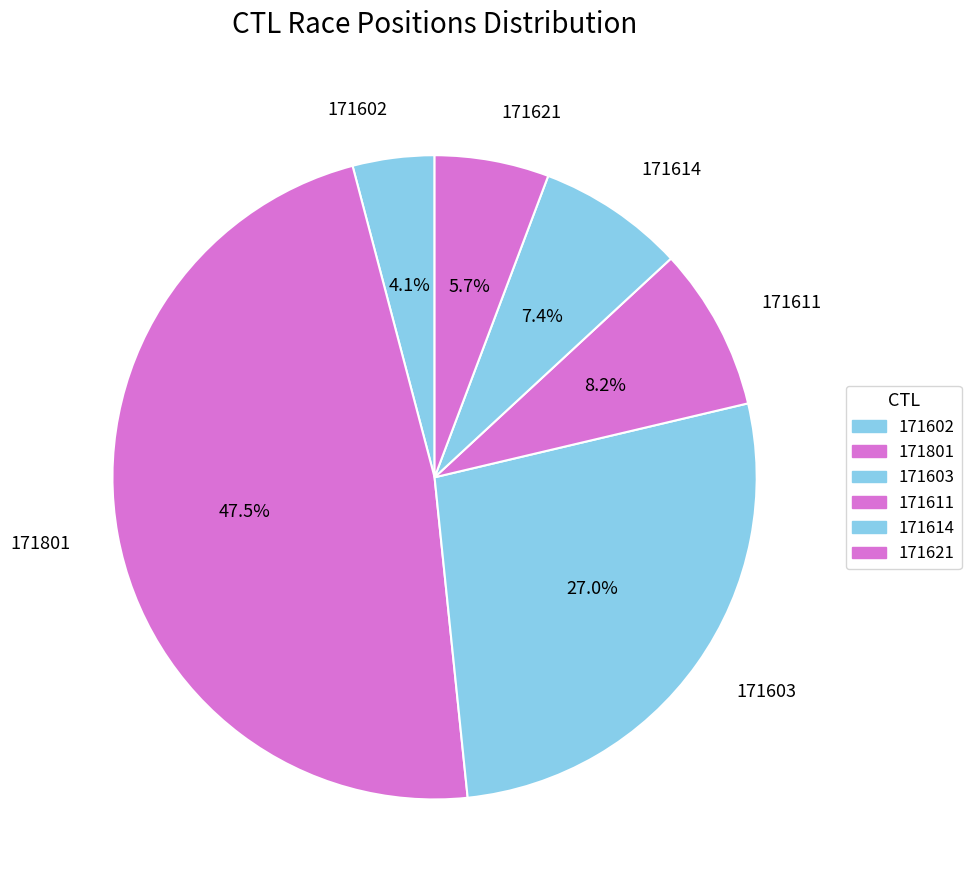

Between 171801 and 171603, which is larger?

171801